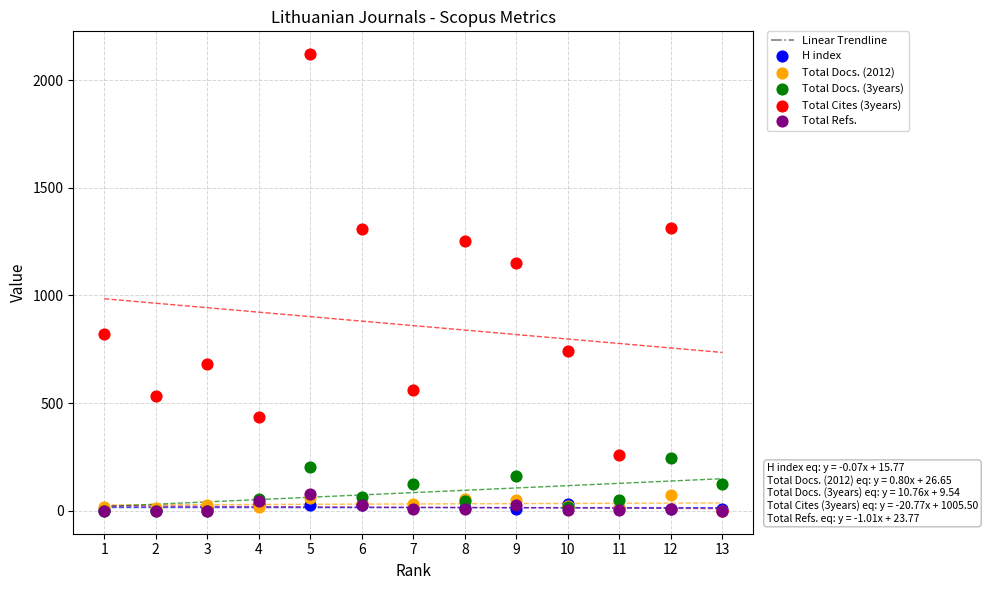

Across all series, what Y value is closest to 1060?

1149